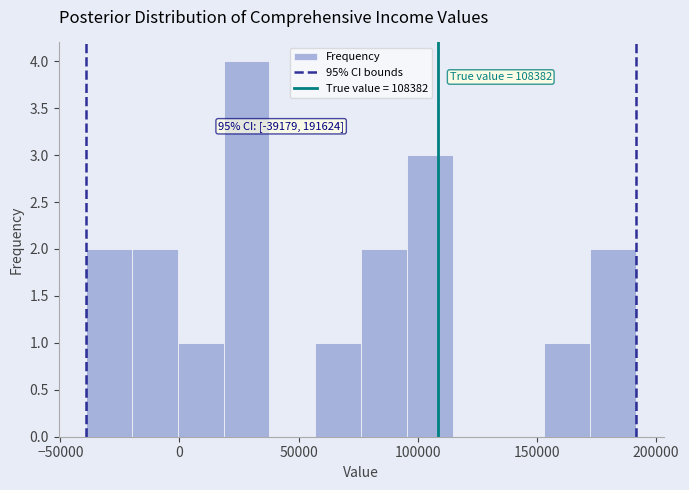

Around what value on the x-axis is the tallest bar? Give the approximate position of its centre, as read against the axis.

30000